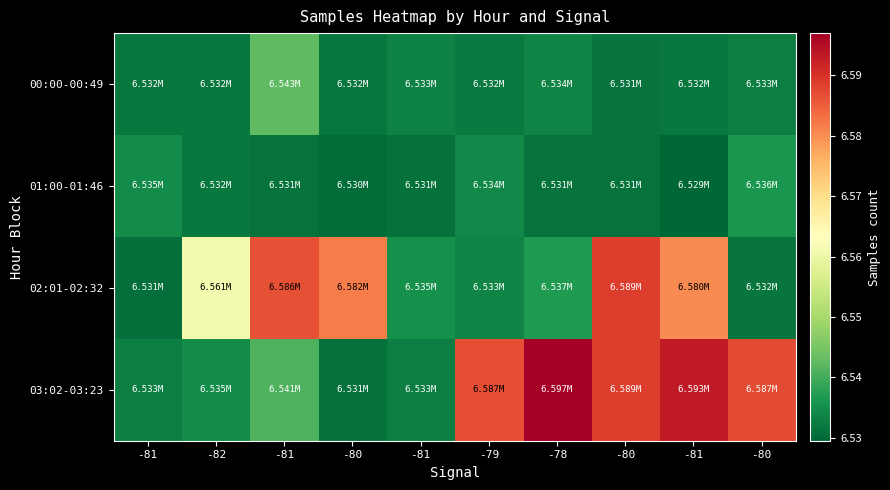

Which series has the widest spread of values?

03:02-03:23